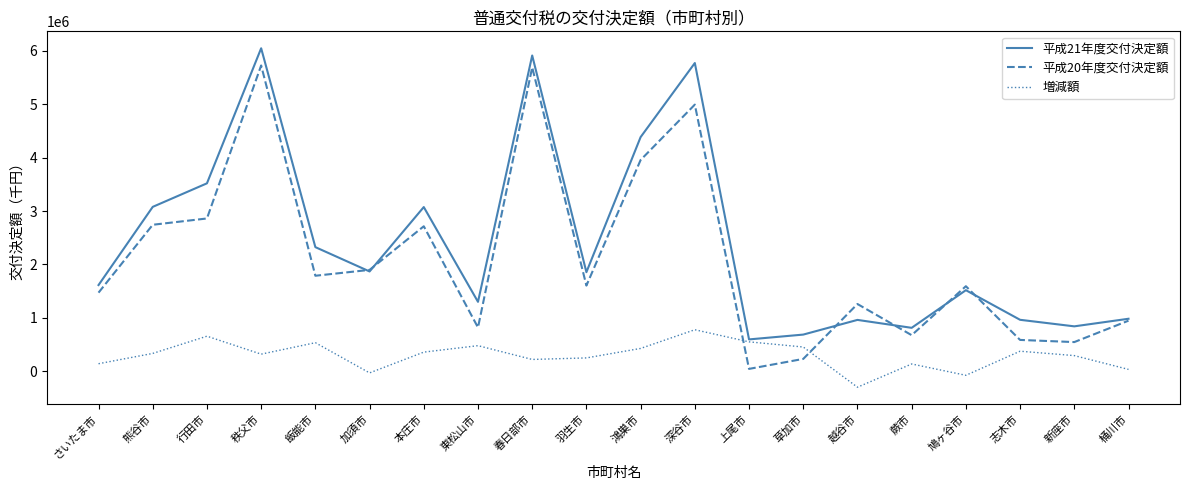

The 増減額 series shows 559794 at 秩父市. True or false?

False